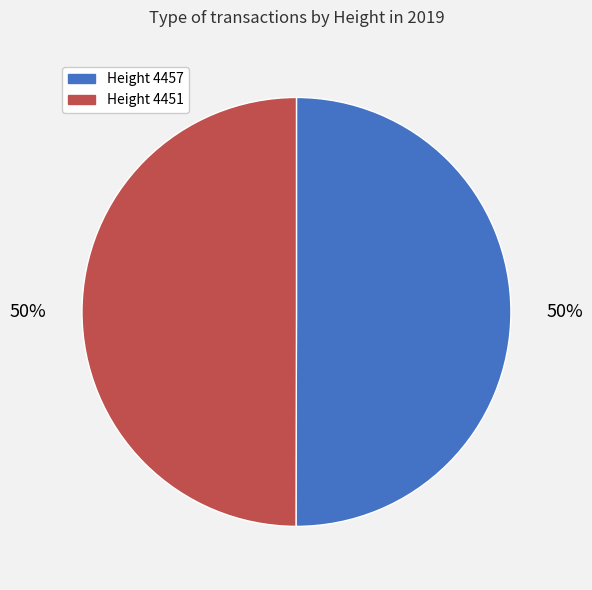

To the nearest percent, what is the average slice percentage?

50%